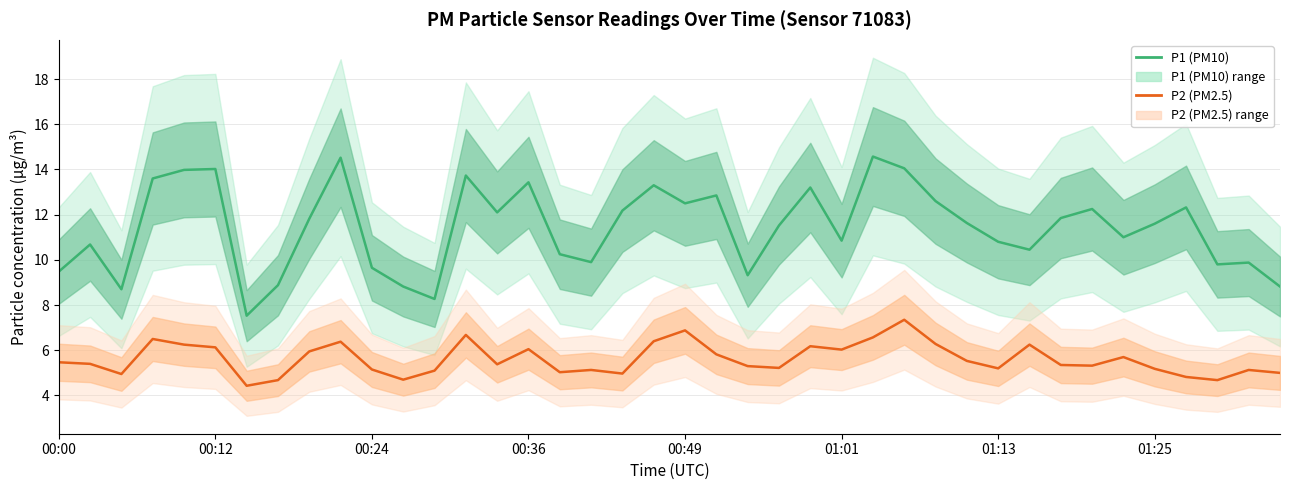

What are all the series names shown in the legend?

P1 (PM10), P2 (PM2.5)